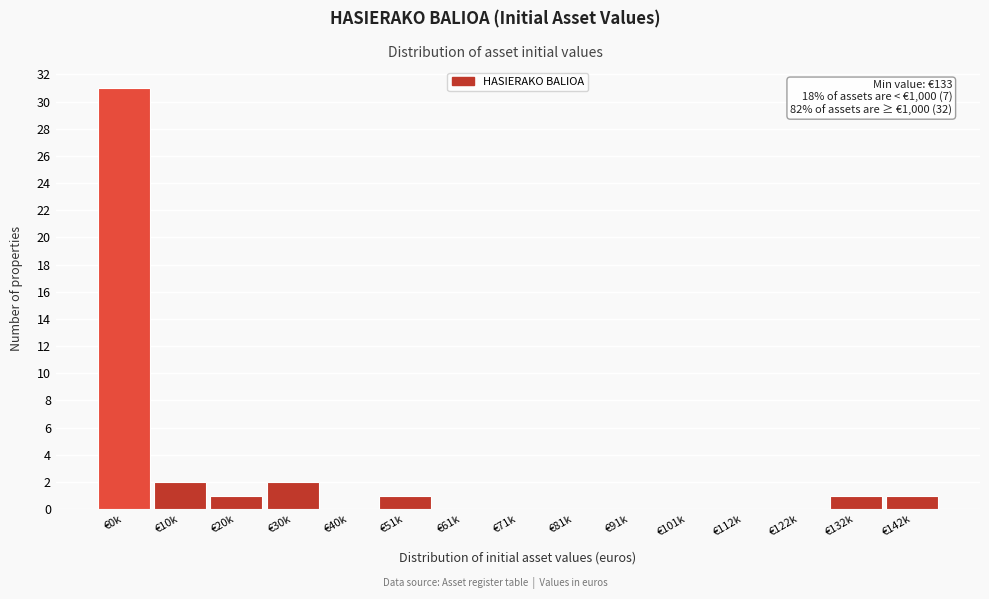

Reading right to left, list all the values displayed in this chart.

€142k=1	€132k=1	€122k=0	€112k=0	€101k=0	€91k=0	€81k=0	€71k=0	€61k=0	€51k=1	€40k=0	€30k=2	€20k=1	€10k=2	€0k=31